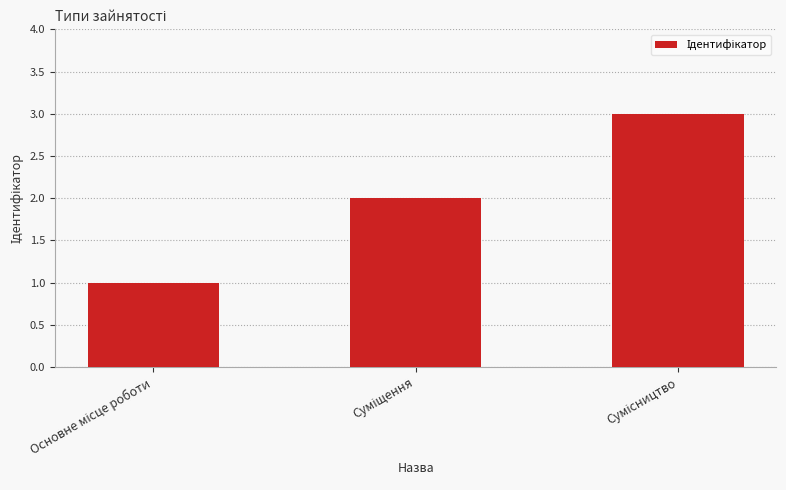

What is the maximum value shown in the chart?

3